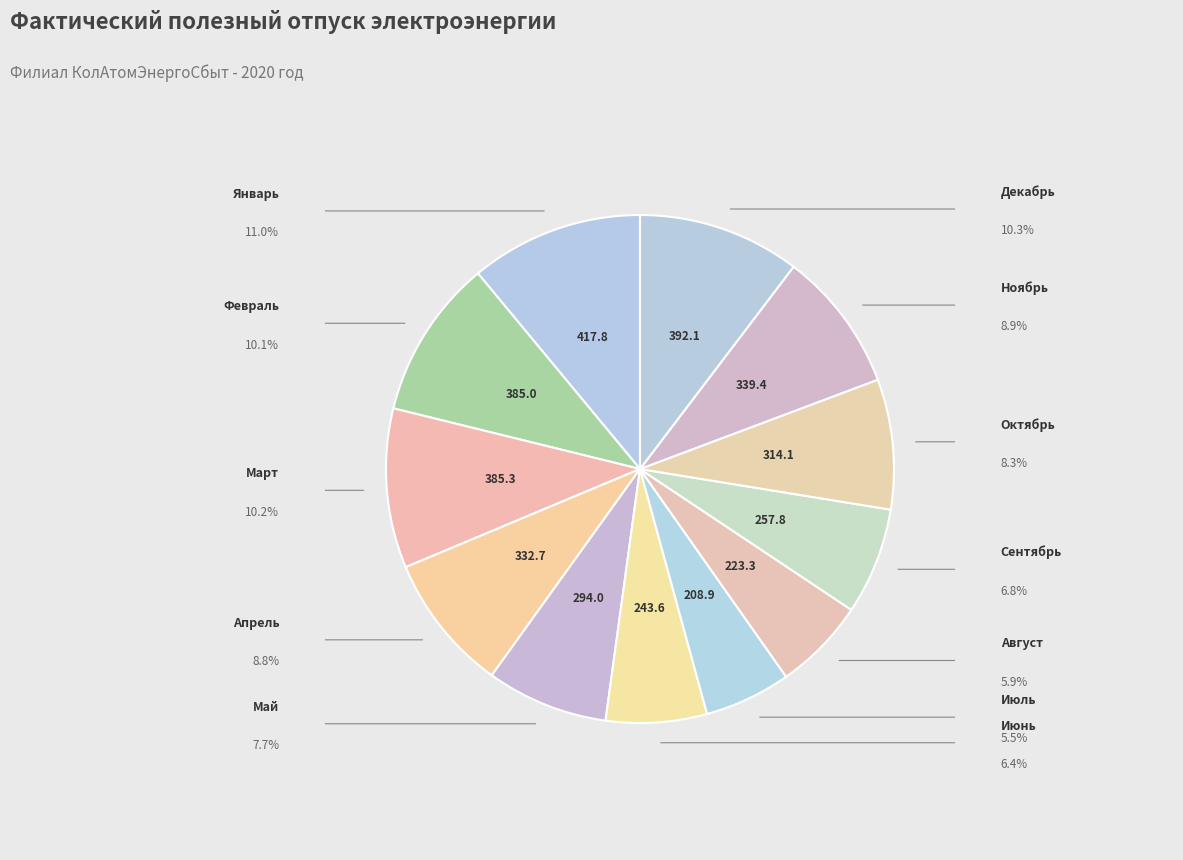

How many slices are in this pie chart?

12